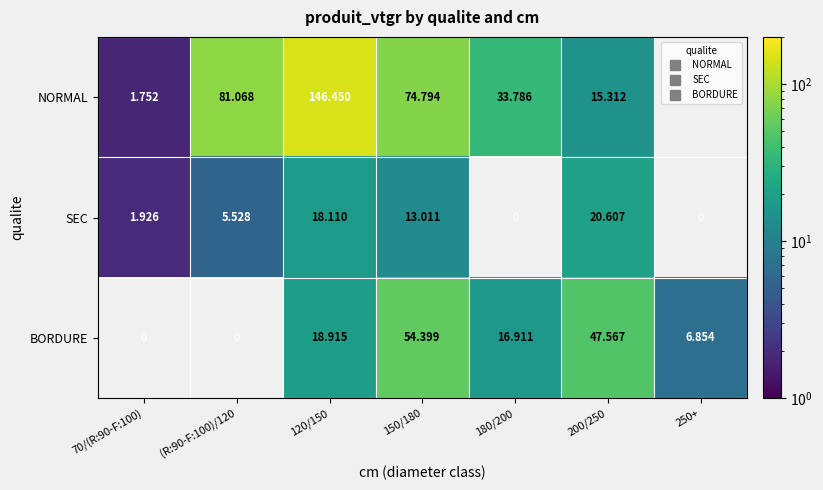

True or false: BORDURE has a value of 54.4 at 150/180.

True